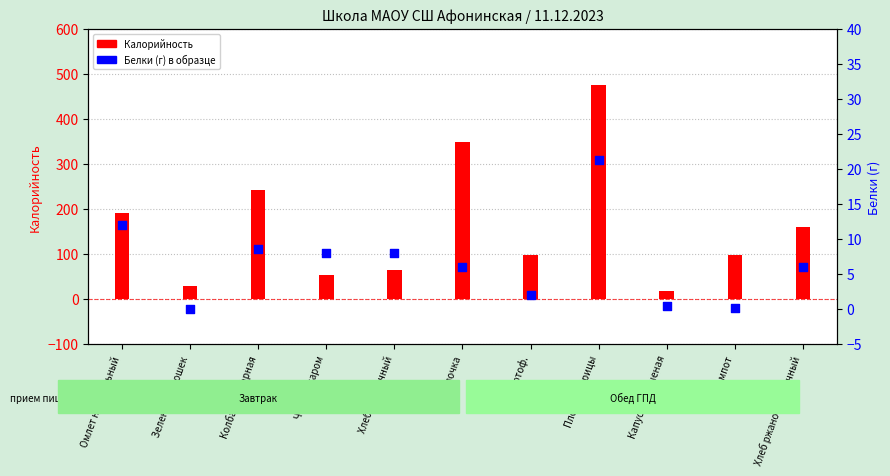

Which series has the largest Y range (max minus min)?

Калорийность